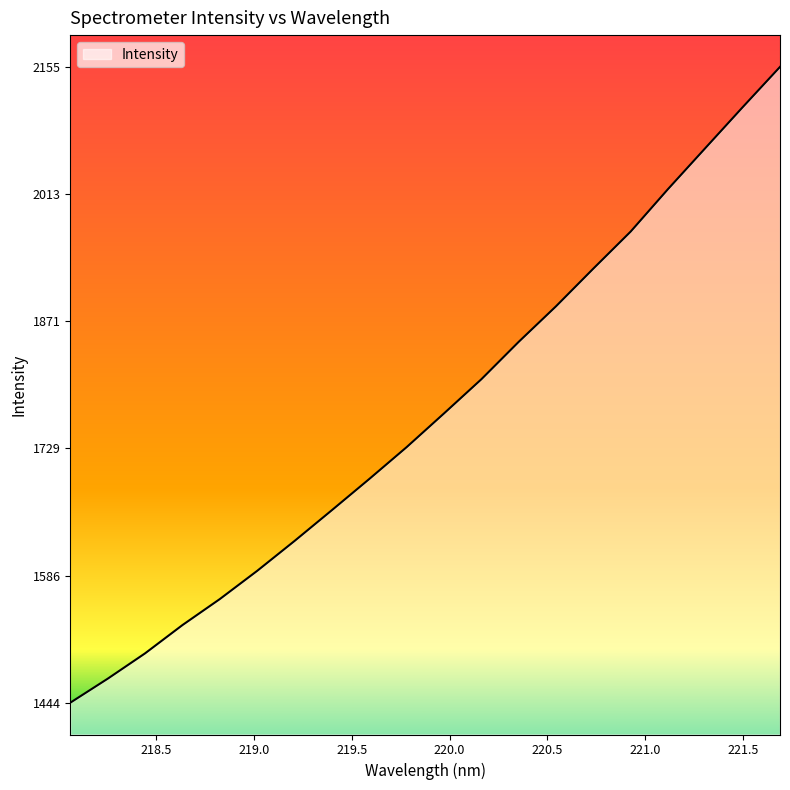

What is the minimum value shown in the chart?

1444.4